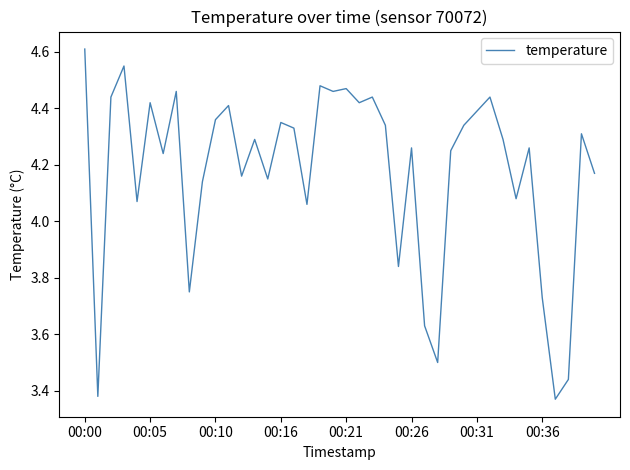

What is the difference between the maximum and minimum values?

1.2